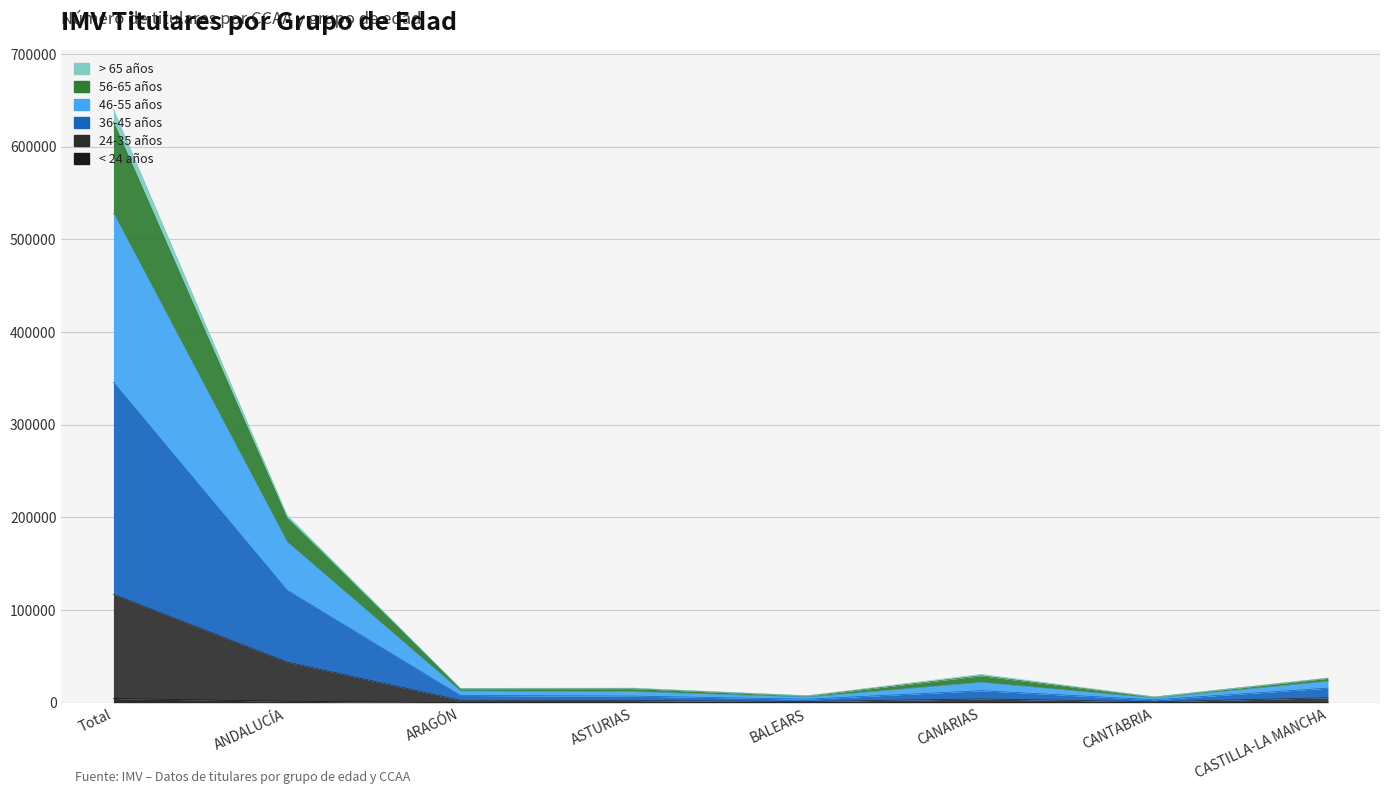

Is the value of < 24 años at BALEARS greater than the value of 46-55 años at ASTURIAS?

No